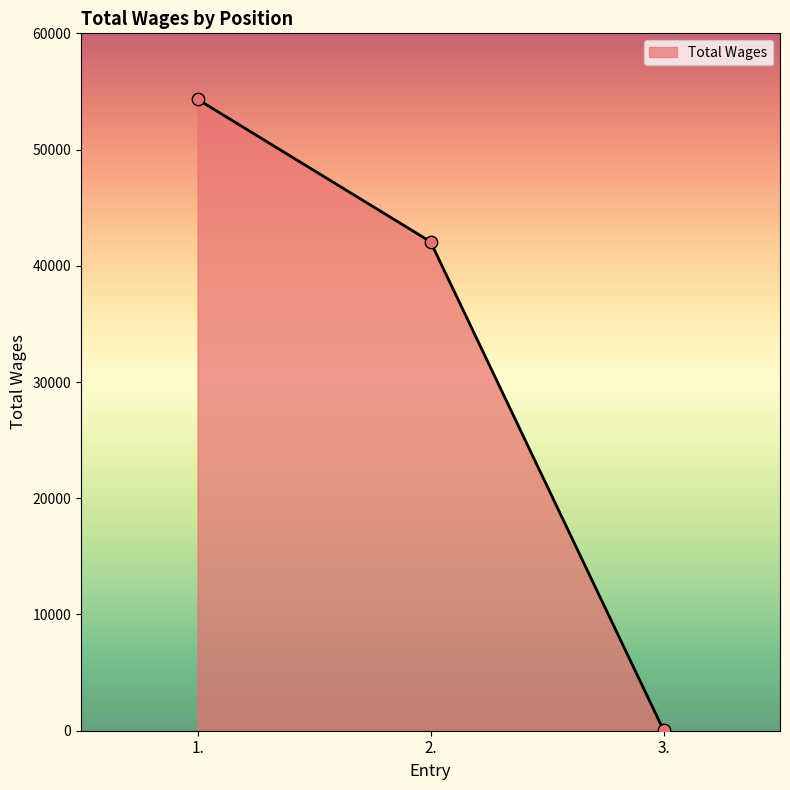

Approximately how many times larger is the value at 1. compared to 2.?

1.3